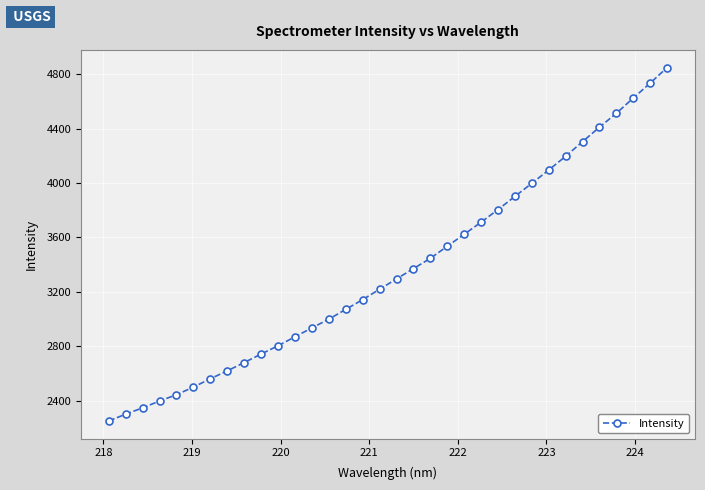

What is the greatest value displayed?

4848.1